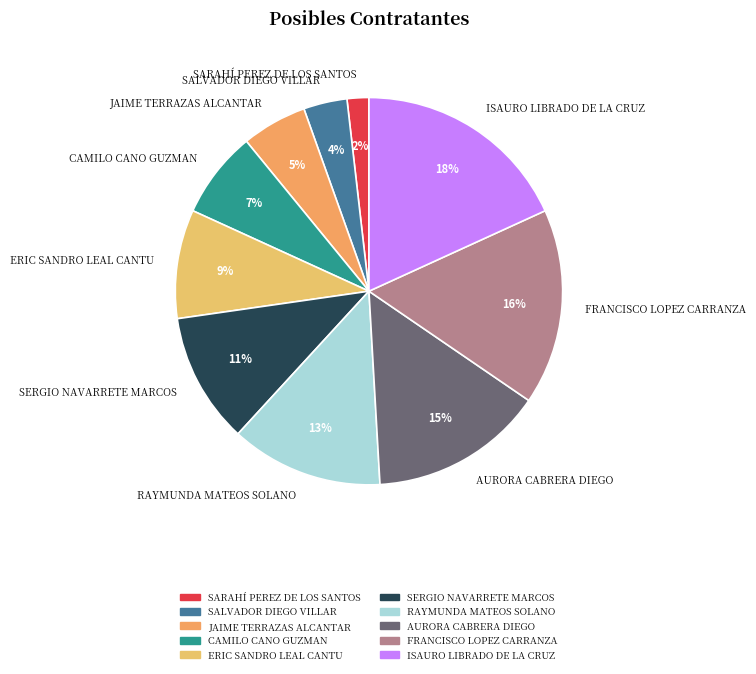

Is it true that ERIC SANDRO LEAL CANTU is 9% of the pie?

True